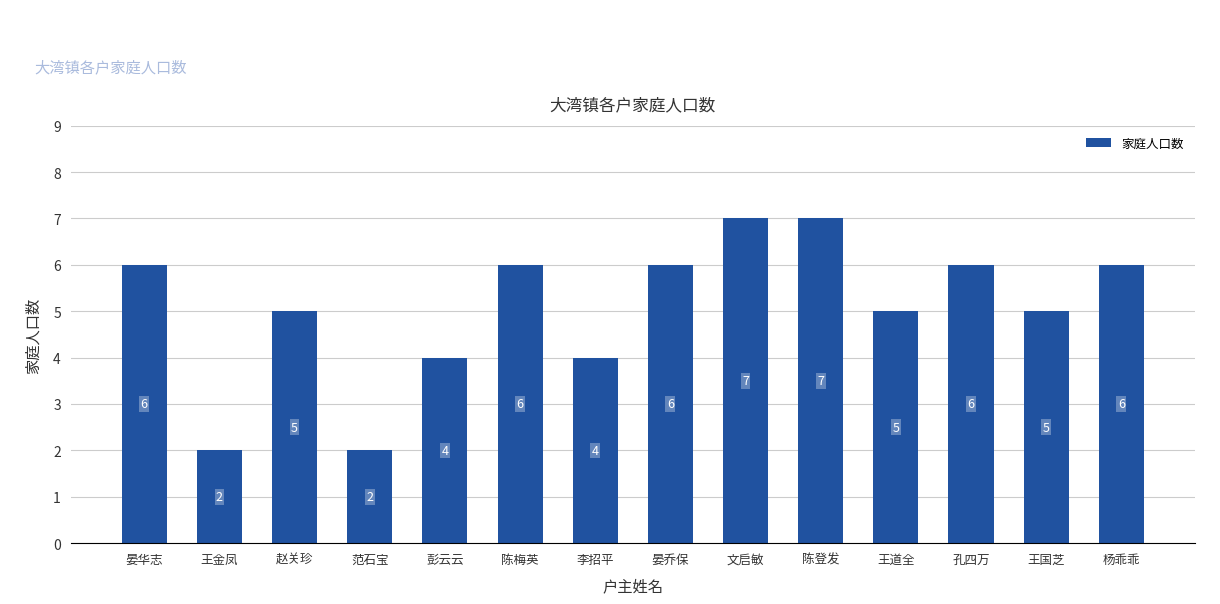

What is the smallest value displayed?

2